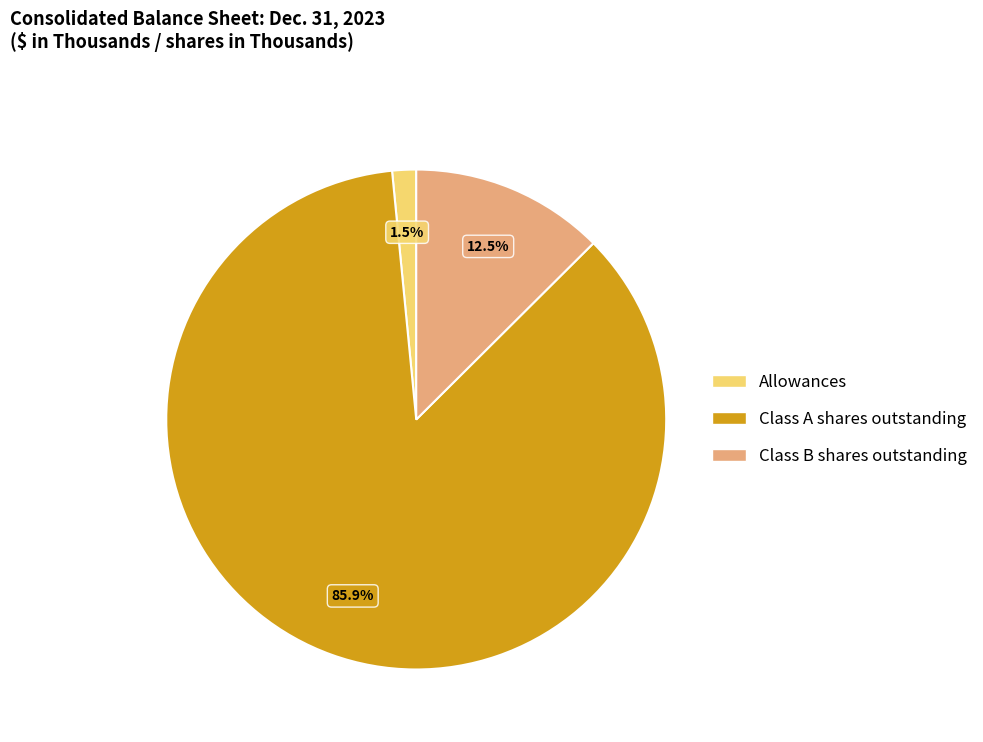

Is the sum of Class B shares outstanding and Allowances greater than half?

No